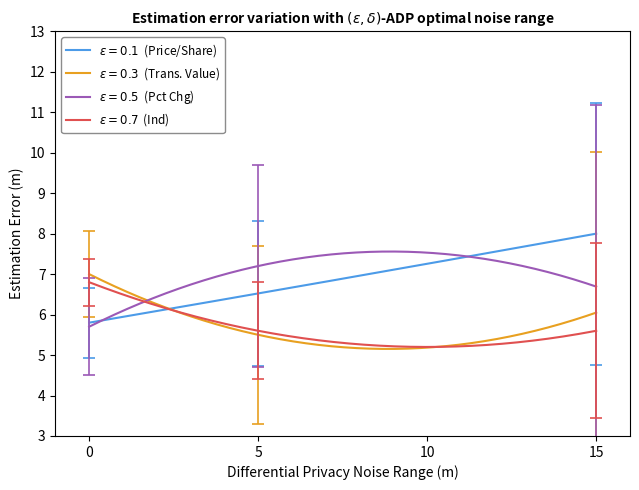

What is the smallest value displayed?

5.2